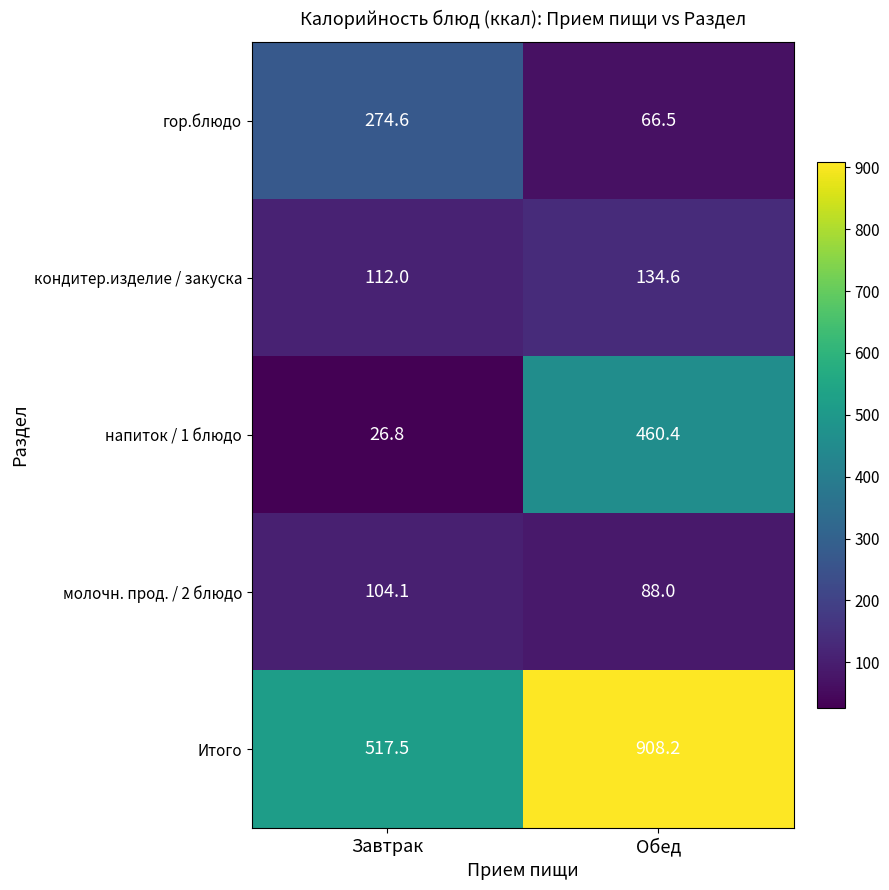

Reading left to right, transcribe all the data shown in this chart.

гор.блюдо: Завтрак=274.6	Обед=66.5
кондитер.изделие / закуска: Завтрак=112.0	Обед=134.6
напиток / 1 блюдо: Завтрак=26.8	Обед=460.4
молочн. прод. / 2 блюдо: Завтрак=104.1	Обед=88.0
Итого: Завтрак=517.5	Обед=908.2